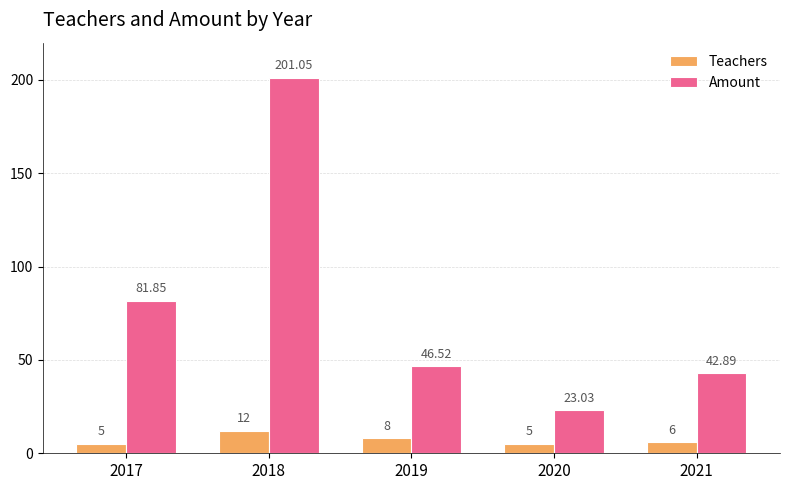

At which category is the sum across all series the highest?

2018